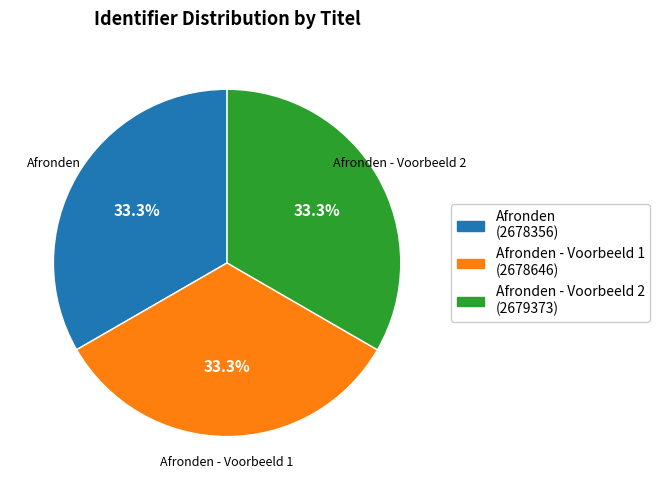

Does any single category account for the majority?

No